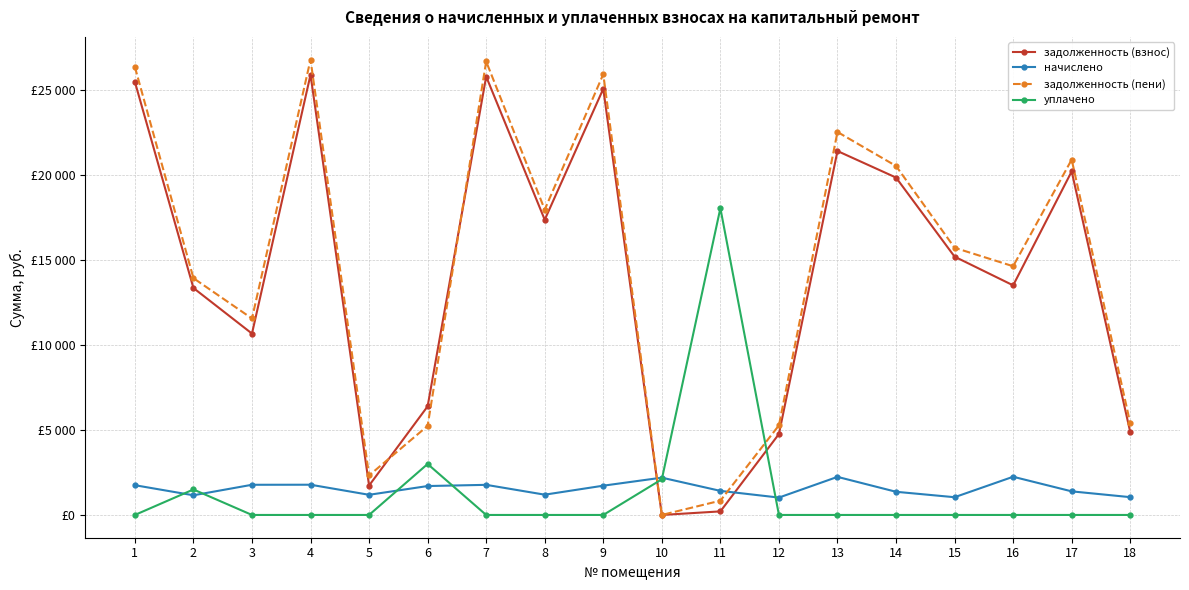

Does the chart have visible grid lines?

Yes